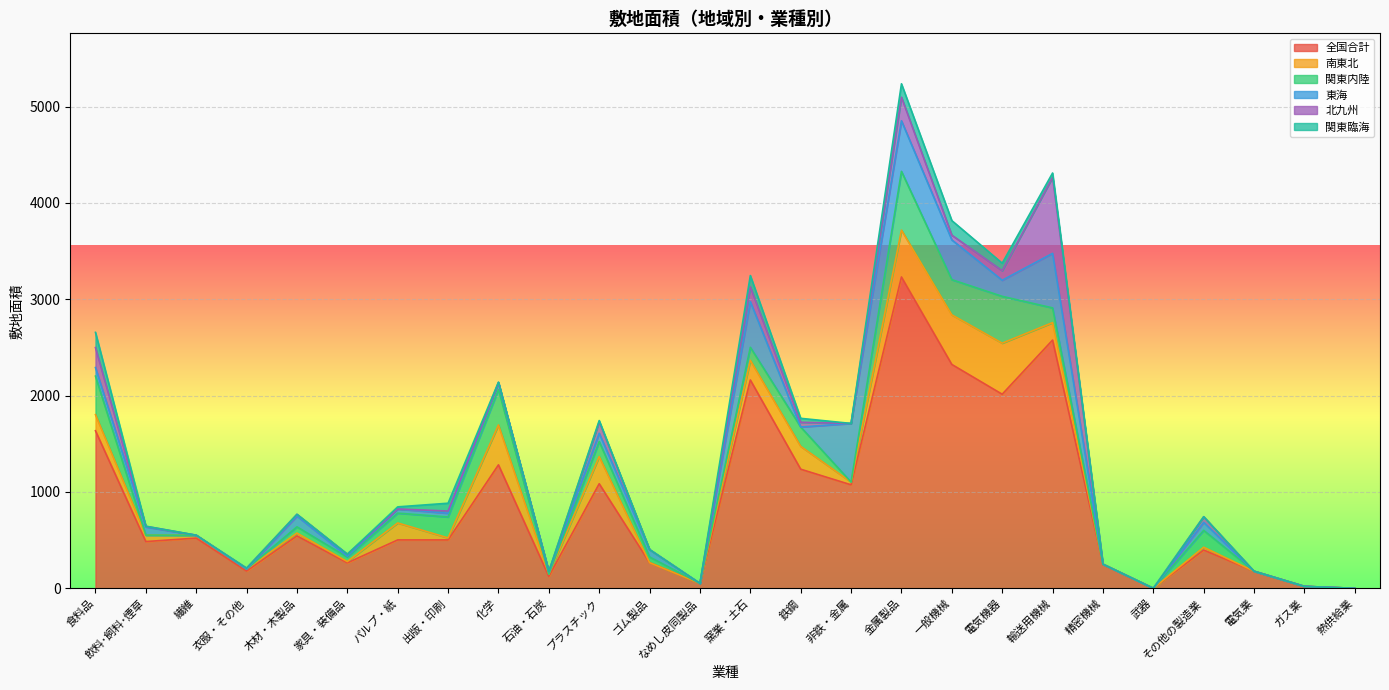

At which category does the chart reach its minimum across all series?

武器